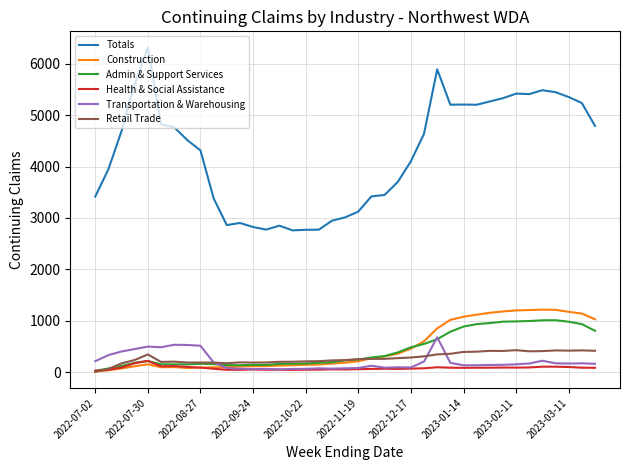

Which series has the largest range (max minus min)?

Totals